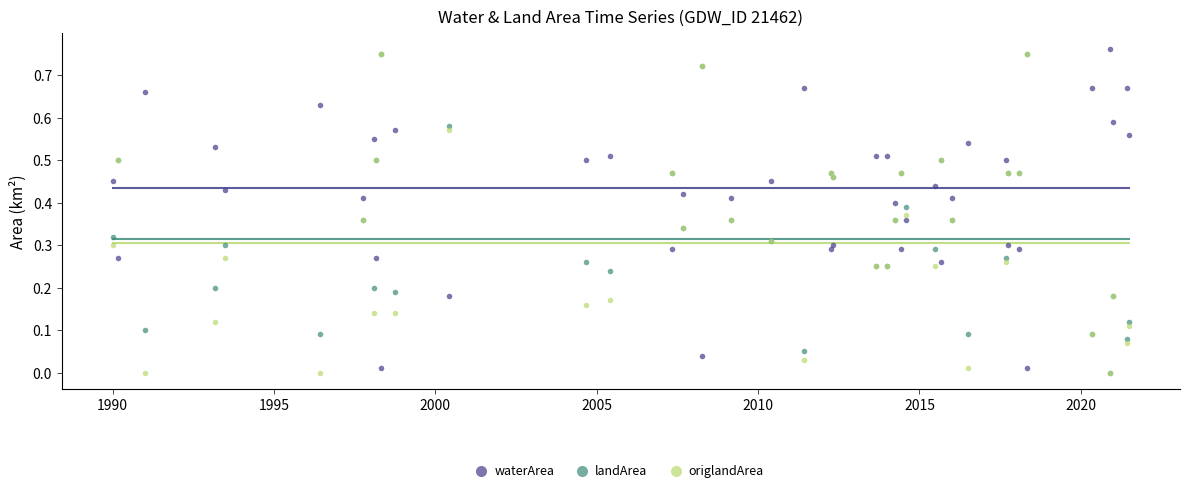

What are all the series names shown in the legend?

waterArea, landArea, origlandArea